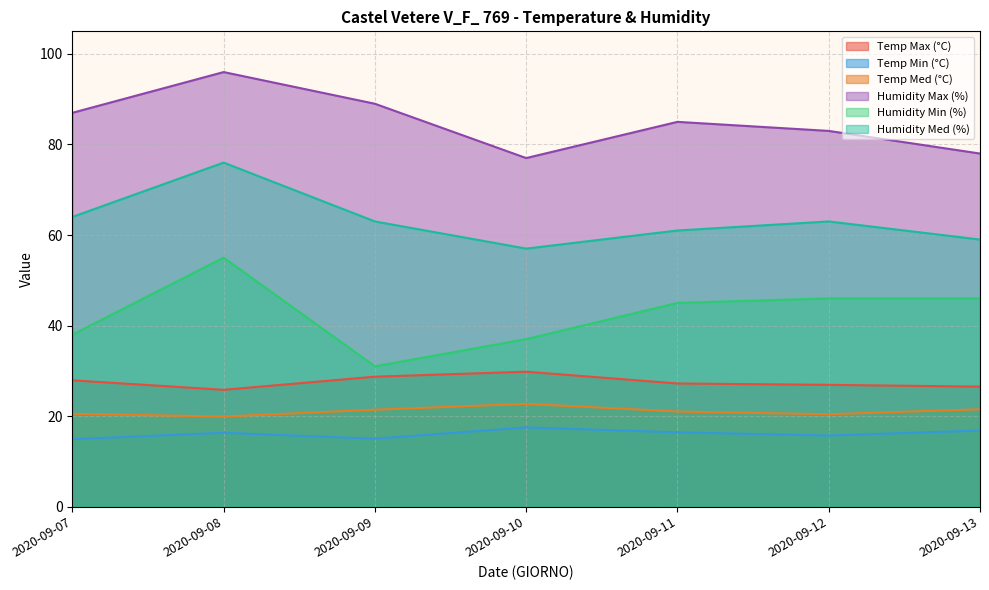

Rank the series at 2020-09-12 from lowest to highest value.

Temp Min (°C), Temp Med (°C), Temp Max (°C), Humidity Min (%), Humidity Med (%), Humidity Max (%)